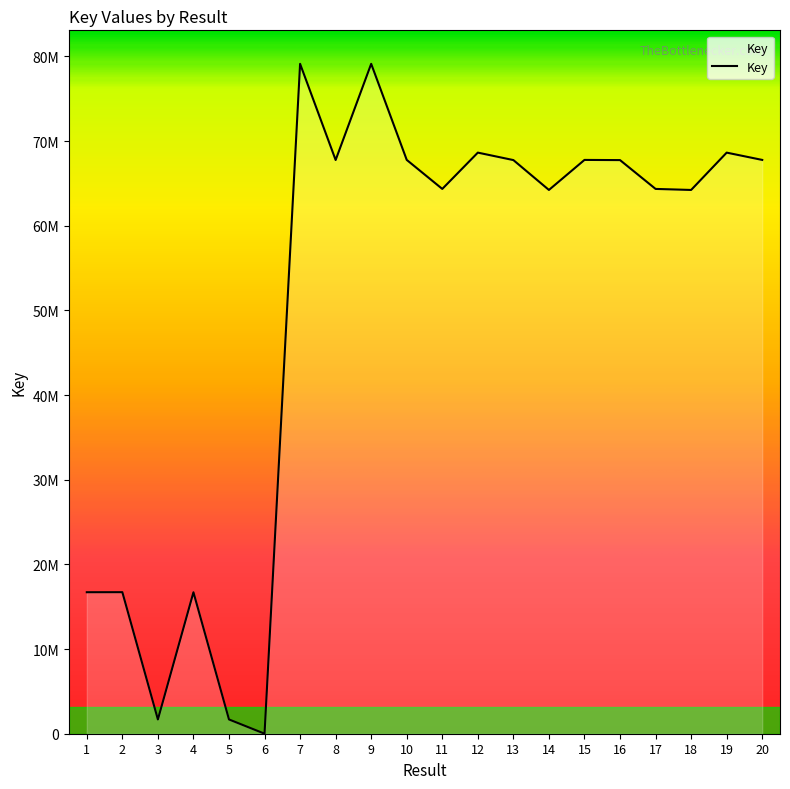

Where is the data nearest to the value 39563410?

2